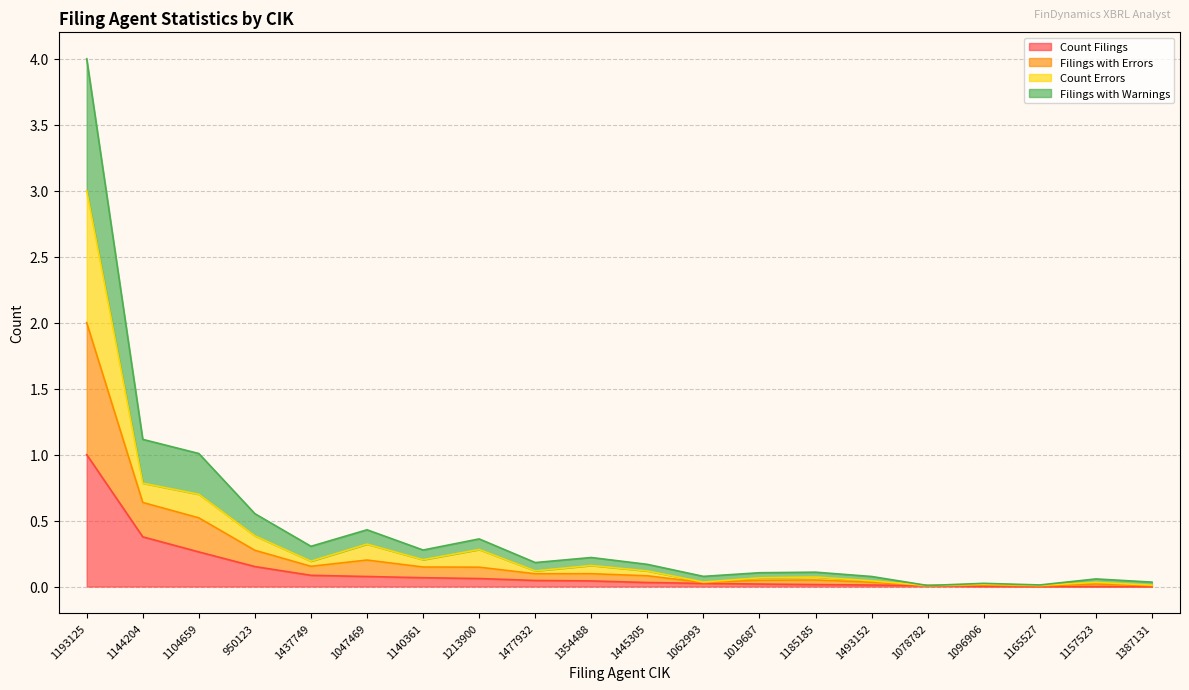

Rank the categories by Count Filings value from lowest to highest.

1387131, 1157523, 1165527, 1096906, 1078782, 1493152, 1185185, 1019687, 1062993, 1445305, 1354488, 1477932, 1213900, 1140361, 1047469, 1437749, 950123, 1104659, 1144204, 1193125